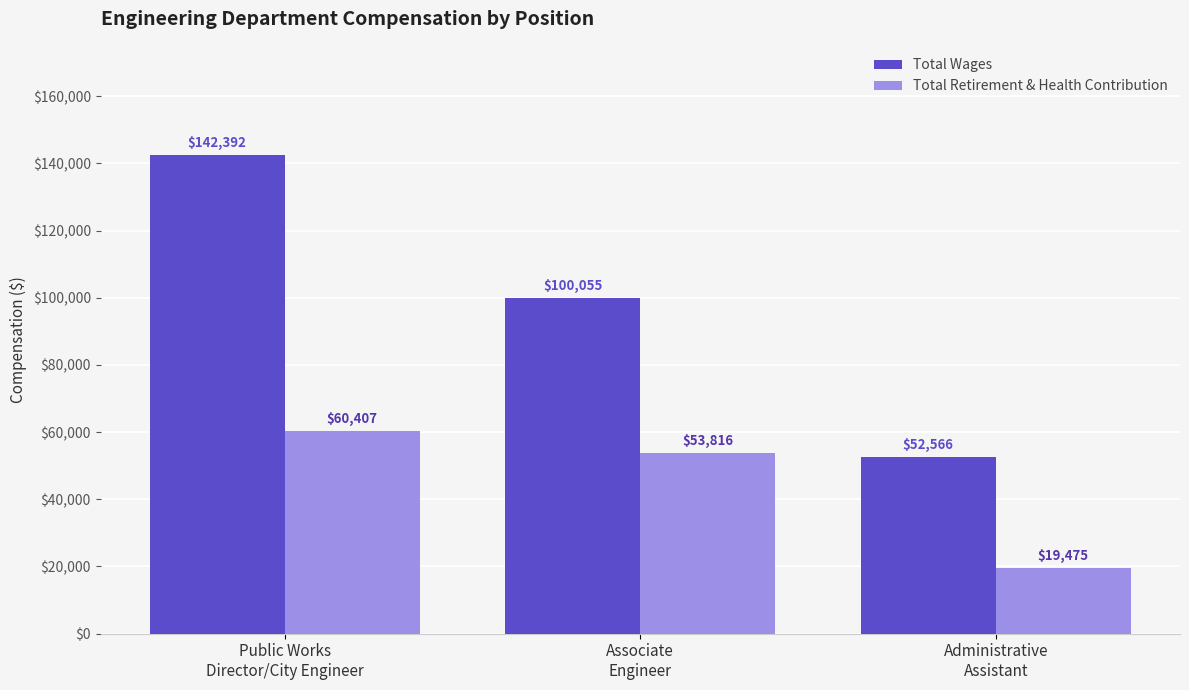

At Administrative
Assistant, list the series in order from largest to smallest.

Total Wages, Total Retirement & Health Contribution